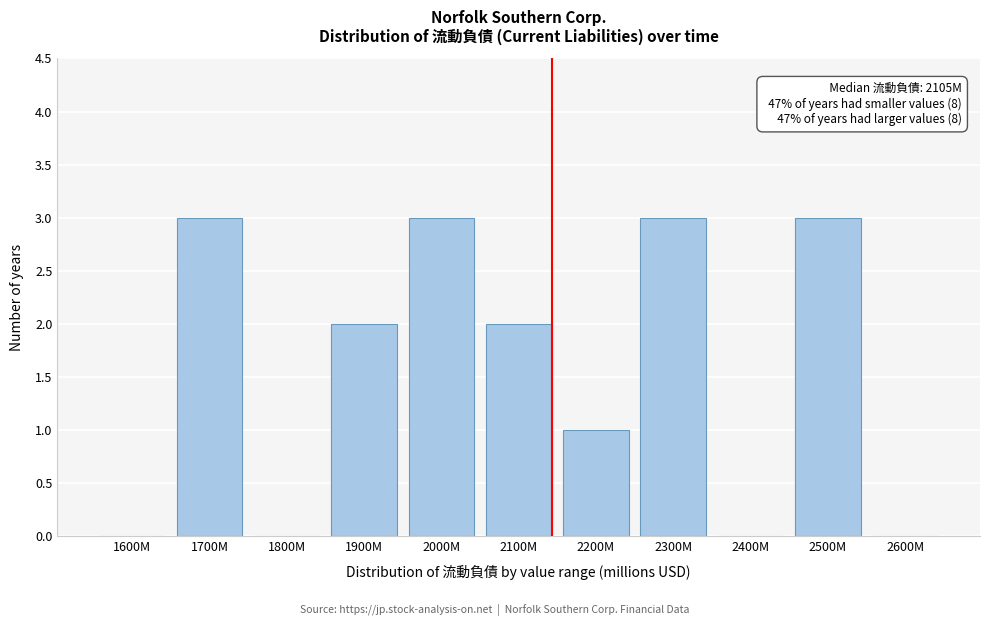

Reading left to right, list all the values displayed in this chart.

1600M=0	1700M=3	1800M=0	1900M=2	2000M=3	2100M=2	2200M=1	2300M=3	2400M=0	2500M=3	2600M=0